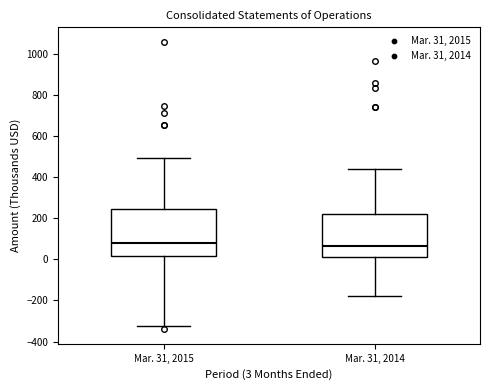

Reading left to right, transcribe this box plot: for each box, give where its median line is, the range the box spans, and where its two whiskers end, as read against the y-axis. The values are not printed on the chart, so give them approximately, as read against the axis.

Mar. 31, 2015: median 80, box 20 to 240, whiskers -320 to 500
Mar. 31, 2014: median 60, box 20 to 220, whiskers -180 to 440